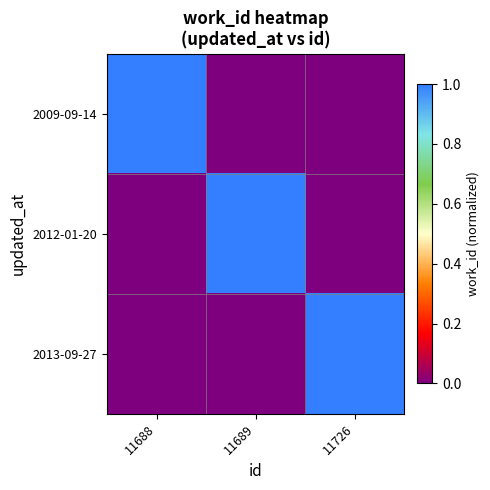

Reading left to right, extract all data points from this chart.

2009-09-14: 11688=1	11689=0	11726=0
2012-01-20: 11688=0	11689=1	11726=0
2013-09-27: 11688=0	11689=0	11726=1